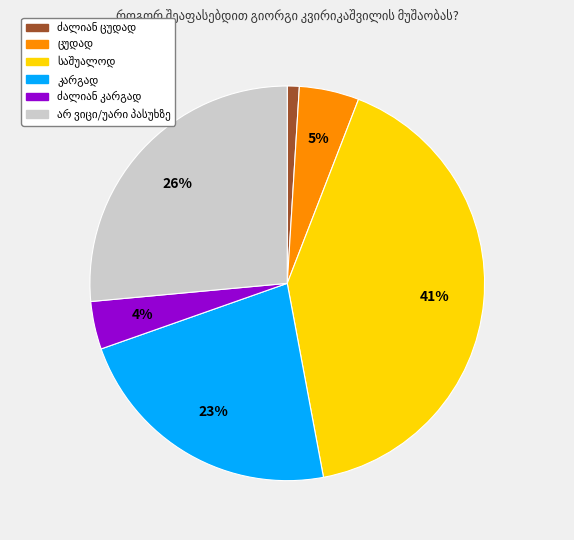

Does any single category account for the majority?

No